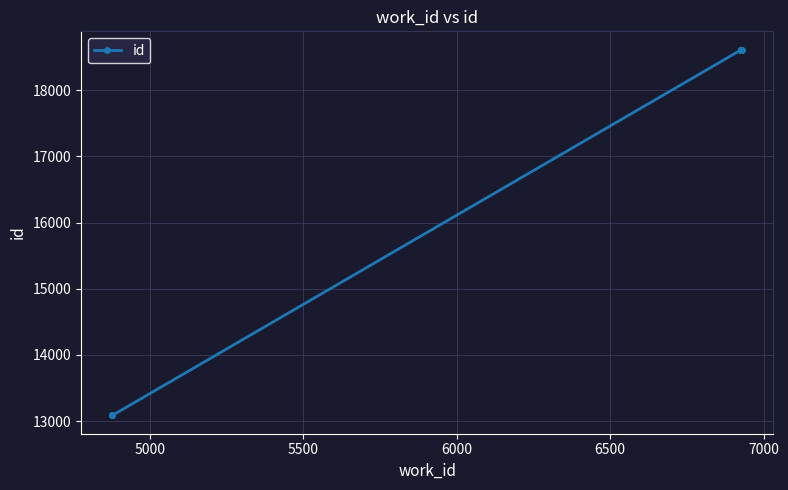

Does the chart have visible grid lines?

Yes